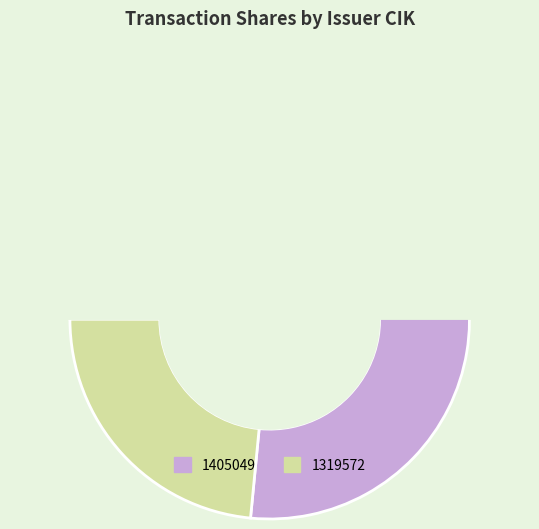

How many segments does this pie chart have?

2